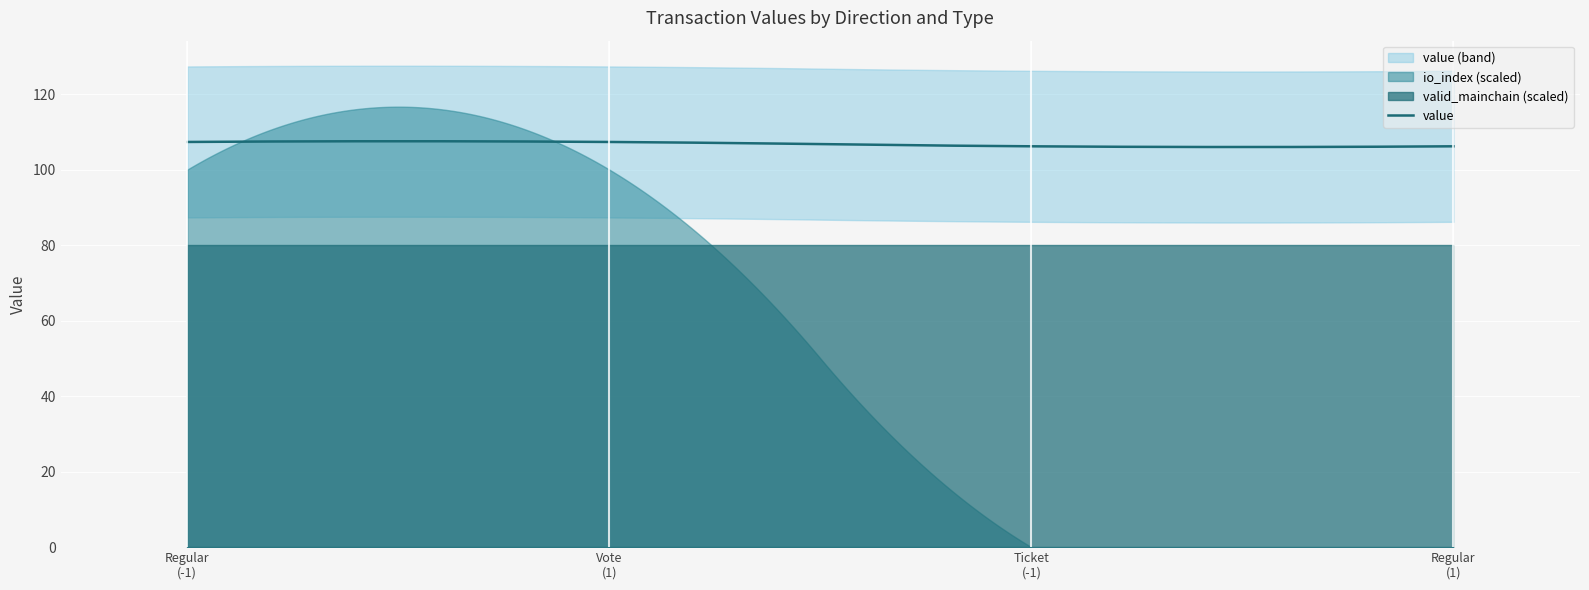

True or false: valid_mainchain has more than 1 points higher than both neighbors.

False